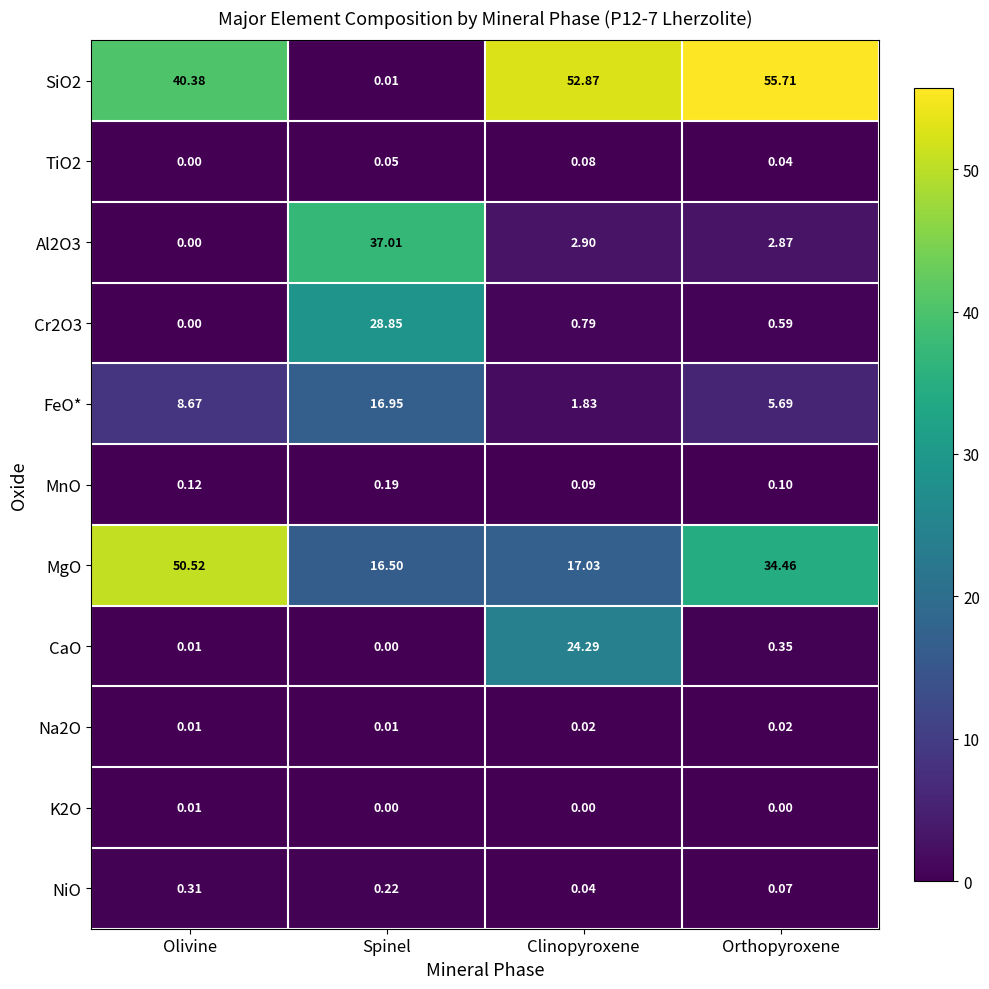

How many data points in SiO2 are less than 52?

2